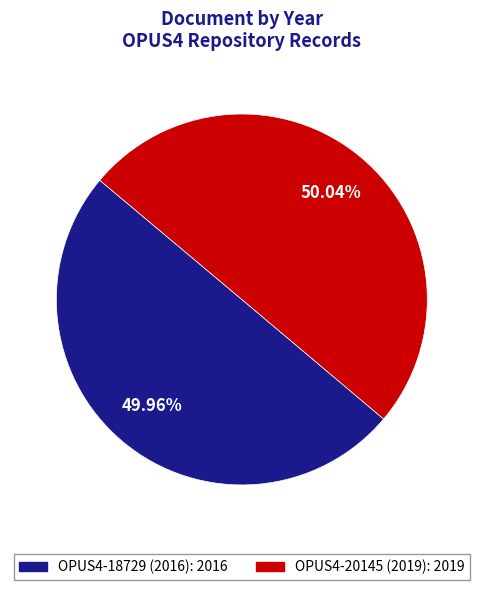

Is there any slice that represents more than half of the pie?

Yes